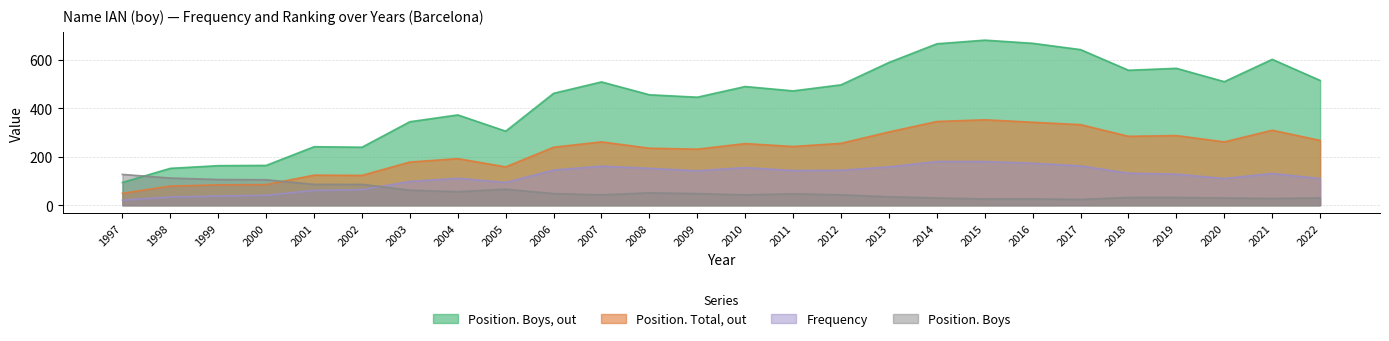

How many data points in Position. Boys are above 47?

12